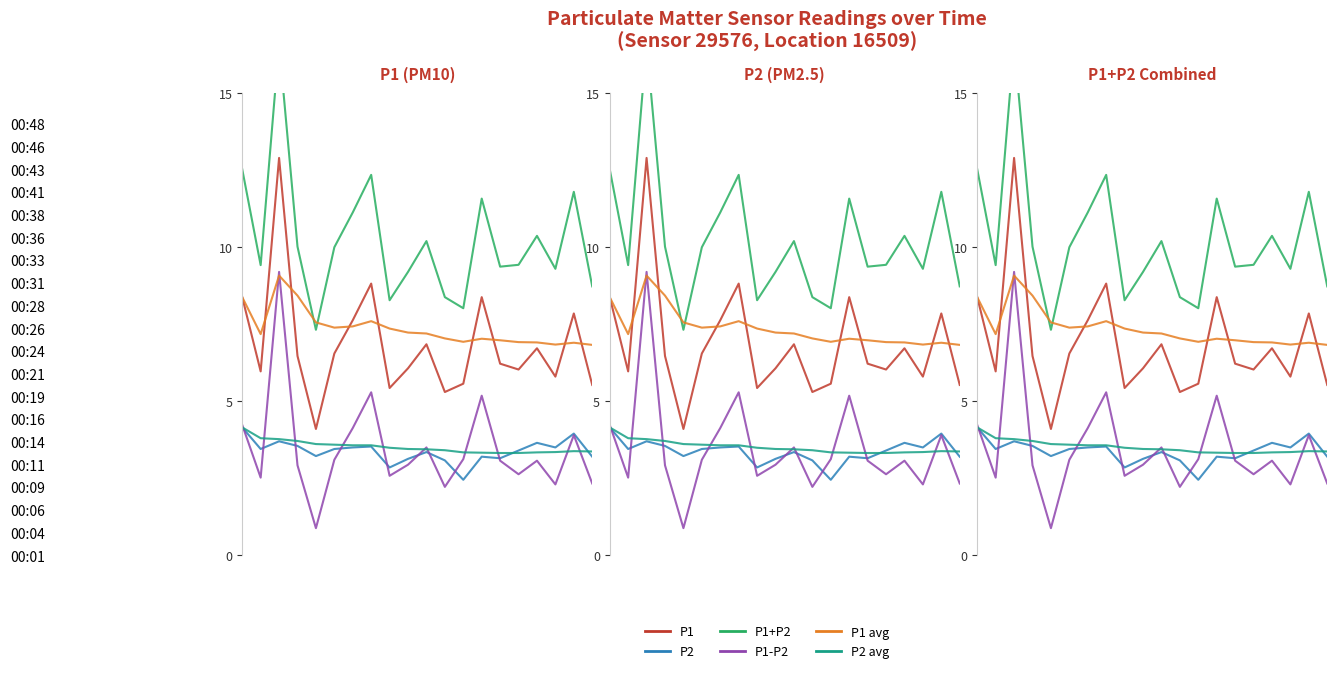

What is the greatest value displayed?

16.6